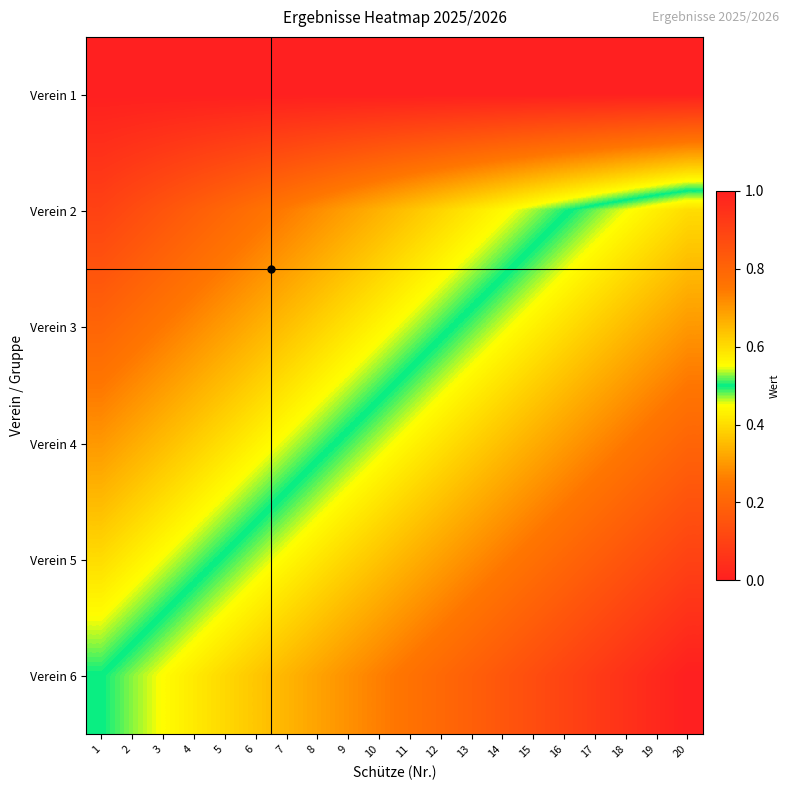

Reading right to left, extract all data points from this chart.

Verein 1: 20=0.0	19=0.0	18=0.0	17=0.0	16=0.0	15=0.0	14=0.0	13=0.0	12=0.0	11=0.0	10=0.0	9=0.0	8=0.0	7=0.0	6=0.0	5=0.0	4=0.0	3=0.0	2=0.0	1=0.0
Verein 2: 20=0.6	19=0.6	18=0.5	17=0.5	16=0.5	15=0.5	14=0.4	13=0.4	12=0.4	11=0.4	10=0.3	9=0.3	8=0.3	7=0.3	6=0.2	5=0.2	4=0.2	3=0.2	2=0.1	1=0.1
Verein 3: 20=0.7	19=0.7	18=0.6	17=0.6	16=0.6	15=0.6	14=0.5	13=0.5	12=0.5	11=0.5	10=0.4	9=0.4	8=0.4	7=0.4	6=0.3	5=0.3	4=0.3	3=0.3	2=0.2	1=0.2
Verein 4: 20=0.8	19=0.8	18=0.7	17=0.7	16=0.7	15=0.7	14=0.6	13=0.6	12=0.6	11=0.6	10=0.5	9=0.5	8=0.5	7=0.5	6=0.4	5=0.4	4=0.4	3=0.4	2=0.3	1=0.3
Verein 5: 20=0.9	19=0.9	18=0.8	17=0.8	16=0.8	15=0.8	14=0.7	13=0.7	12=0.7	11=0.7	10=0.6	9=0.6	8=0.6	7=0.6	6=0.5	5=0.5	4=0.5	3=0.5	2=0.4	1=0.4
Verein 6: 20=1.0	19=1.0	18=0.9	17=0.9	16=0.9	15=0.9	14=0.8	13=0.8	12=0.8	11=0.8	10=0.7	9=0.7	8=0.7	7=0.7	6=0.6	5=0.6	4=0.6	3=0.6	2=0.5	1=0.5